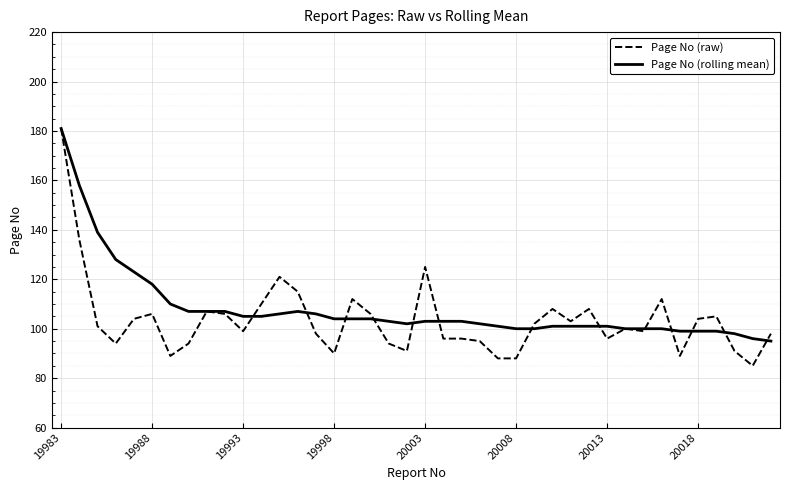

What is the greatest value displayed?

181